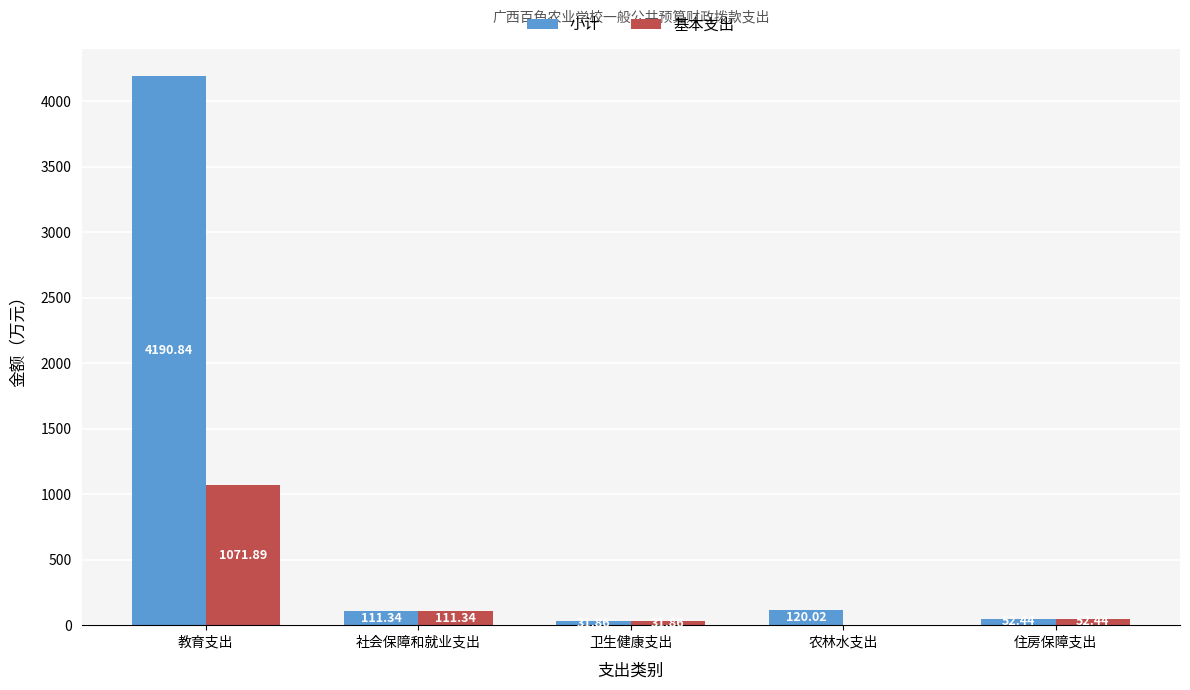

Between 社会保障和就业支出 and 农林水支出, which series saw the biggest shift?

基本支出